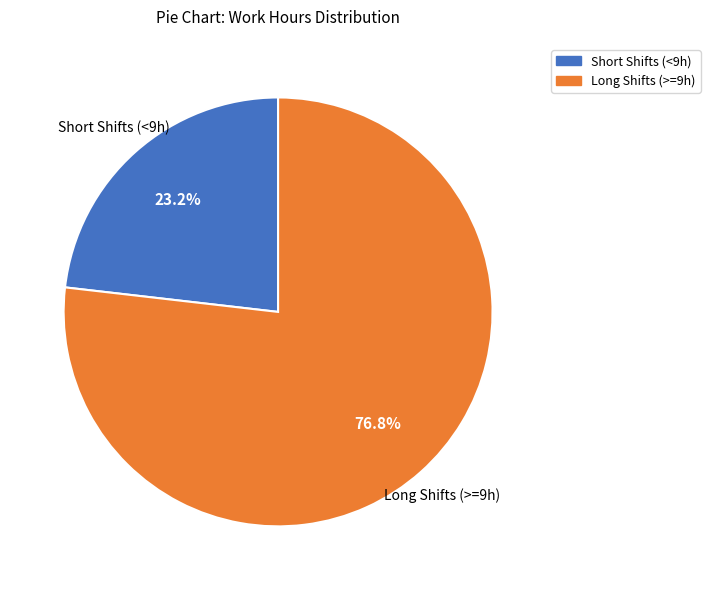

How many segments does this pie chart have?

2